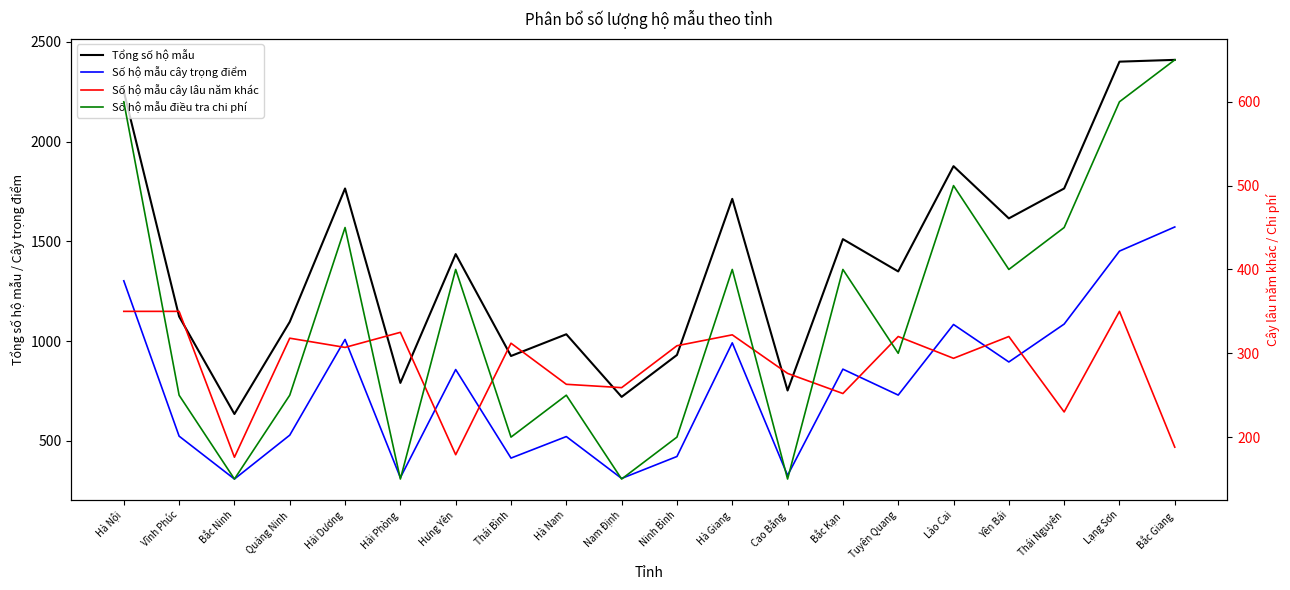

The Số hộ mẫu cây lâu năm khác series shows 101 at Quảng Ninh. True or false?

False